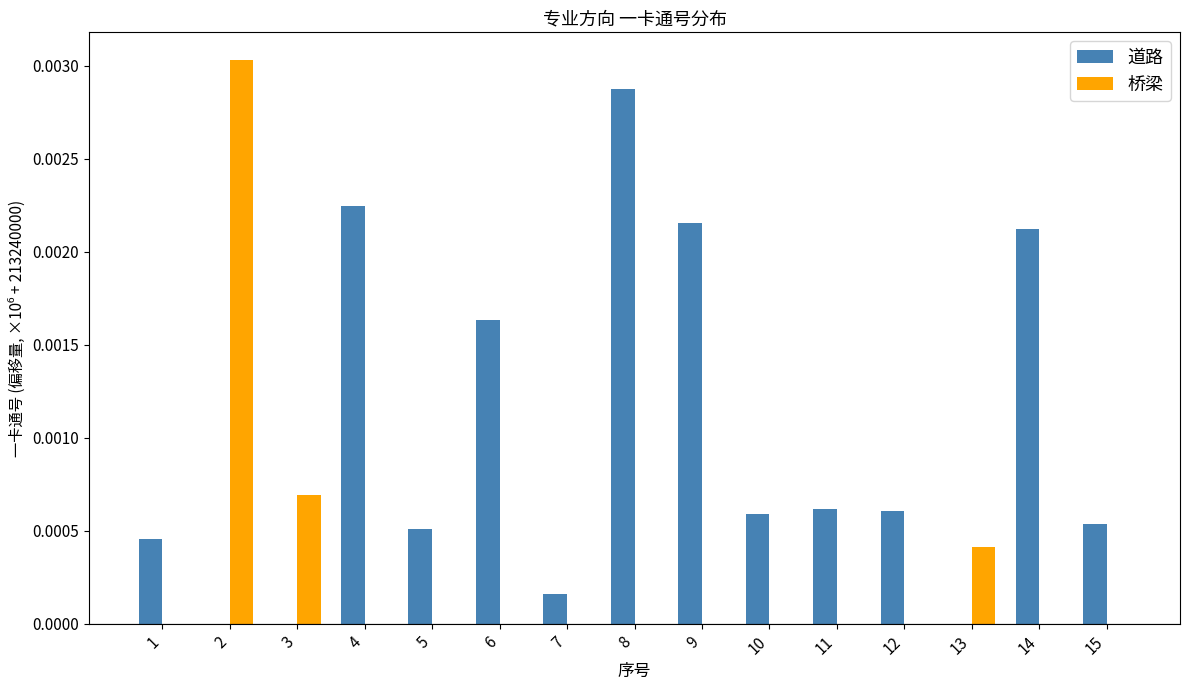

The value of 道路 at 15 is 0.0. True or false?

True